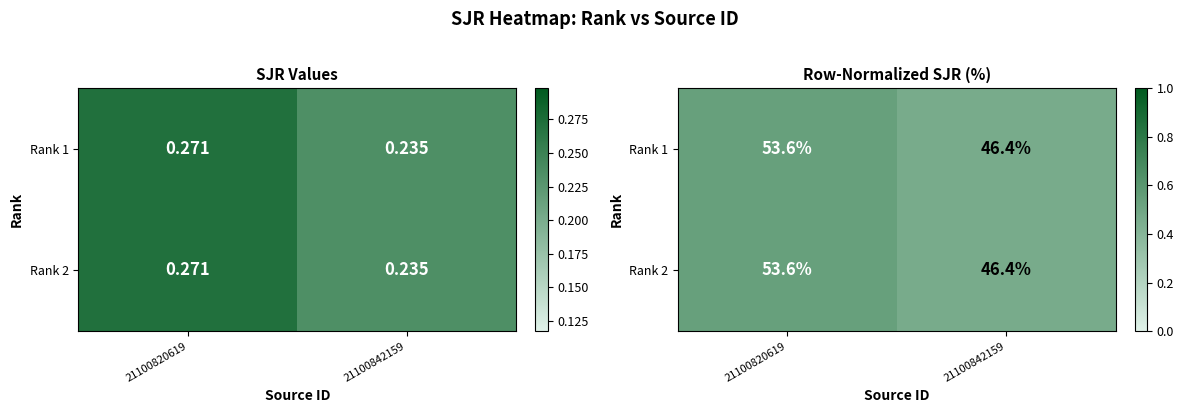

List the labels in order of Rank 2 value, largest first.

21100820619, 21100842159